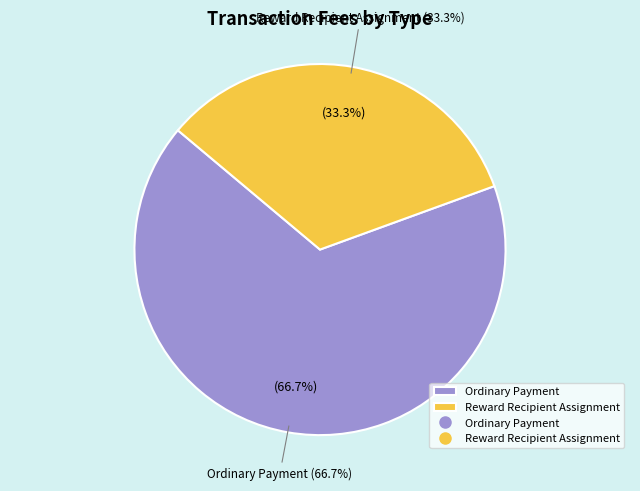

Which category has the biggest portion of the pie?

Ordinary Payment (0.0147)